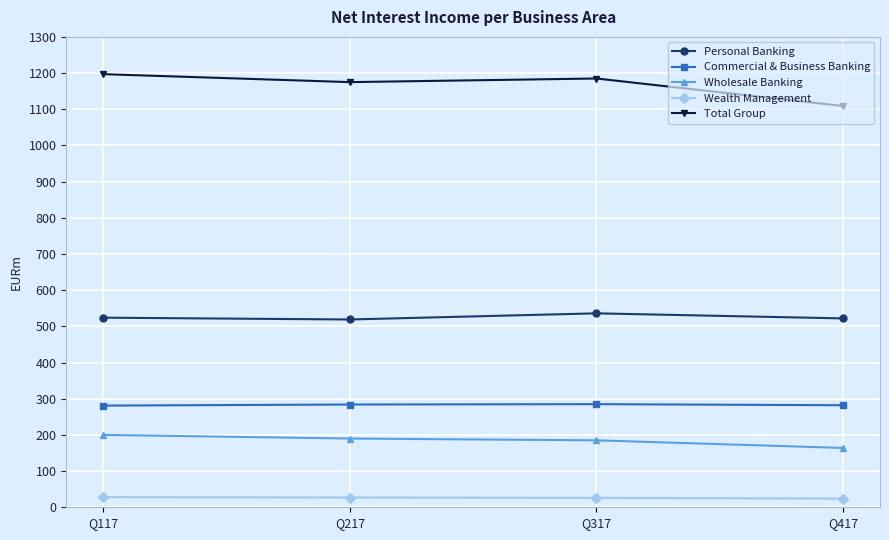

What is the lowest value of the Wealth Management series?

24